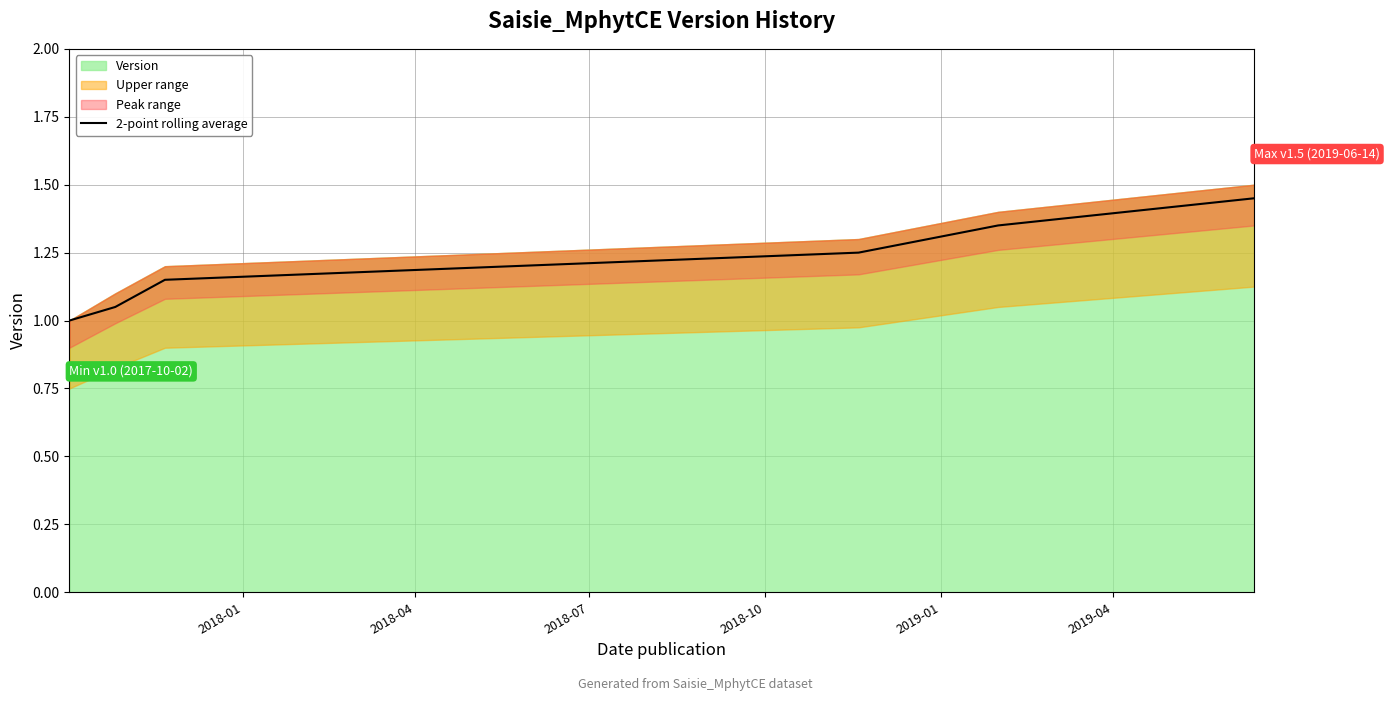

List the labels in order of value, largest first.

2019-04, 2019-01, 2018-10, 2018-07, 2018-04, 2018-01